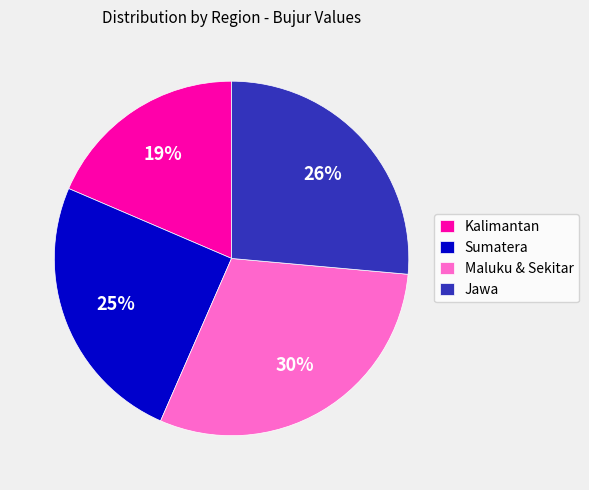

What is the ratio of the value at Jawa to the value at Kalimantan?

1.4